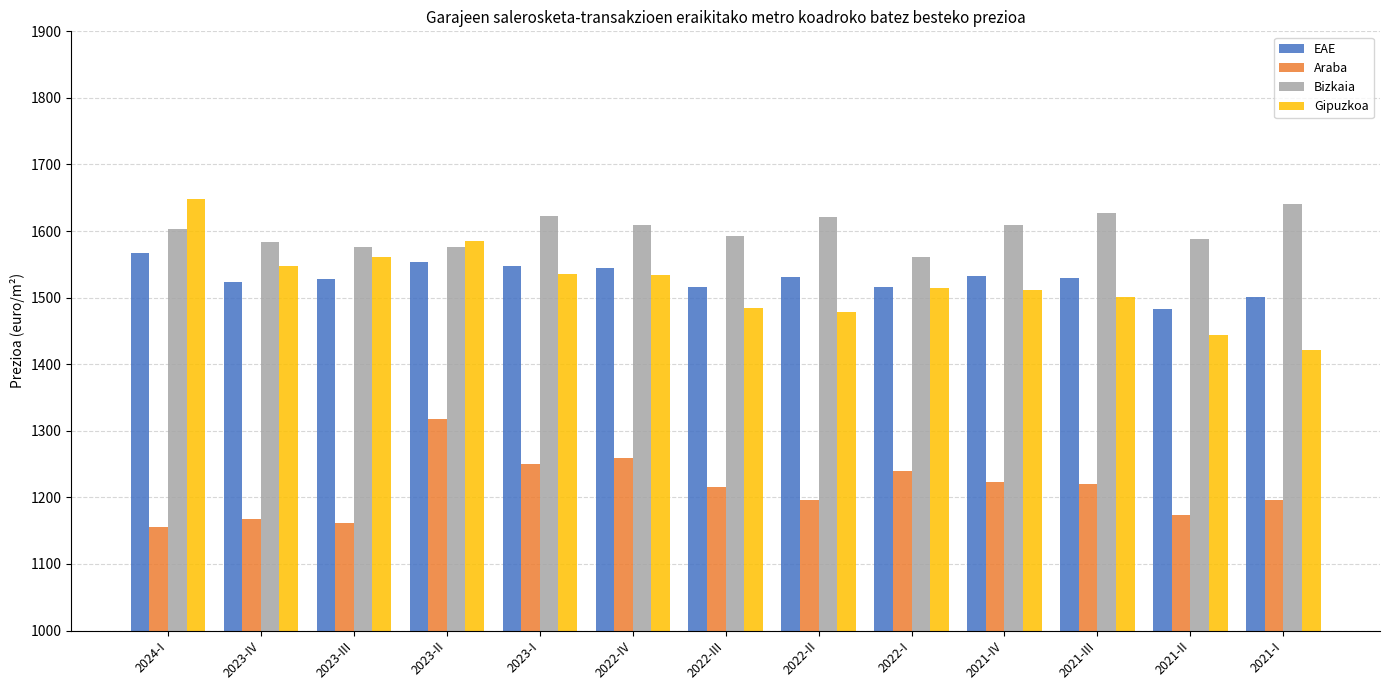

What is the label of the 6th bar from the right?

2022-II